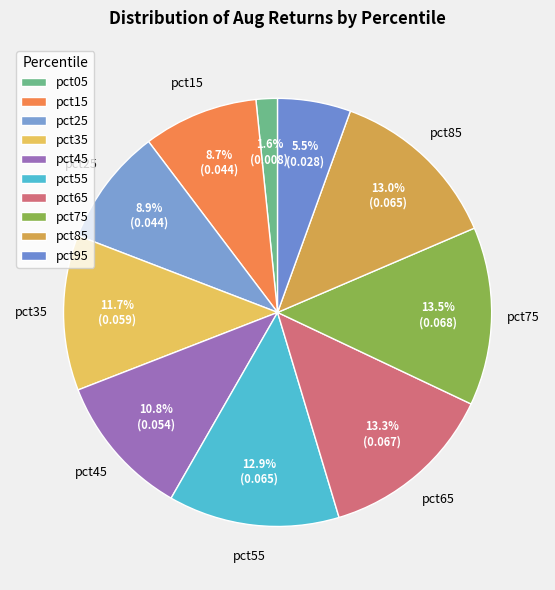

Is pct95 the majority of the pie?

No